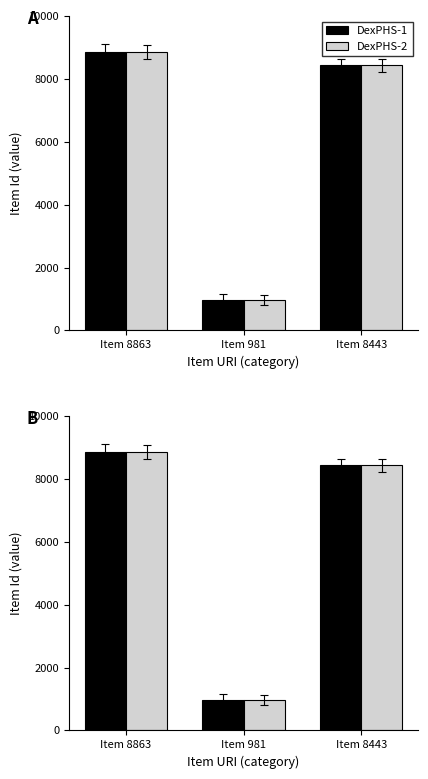

What is the maximum value for DexPHS-1?

8863